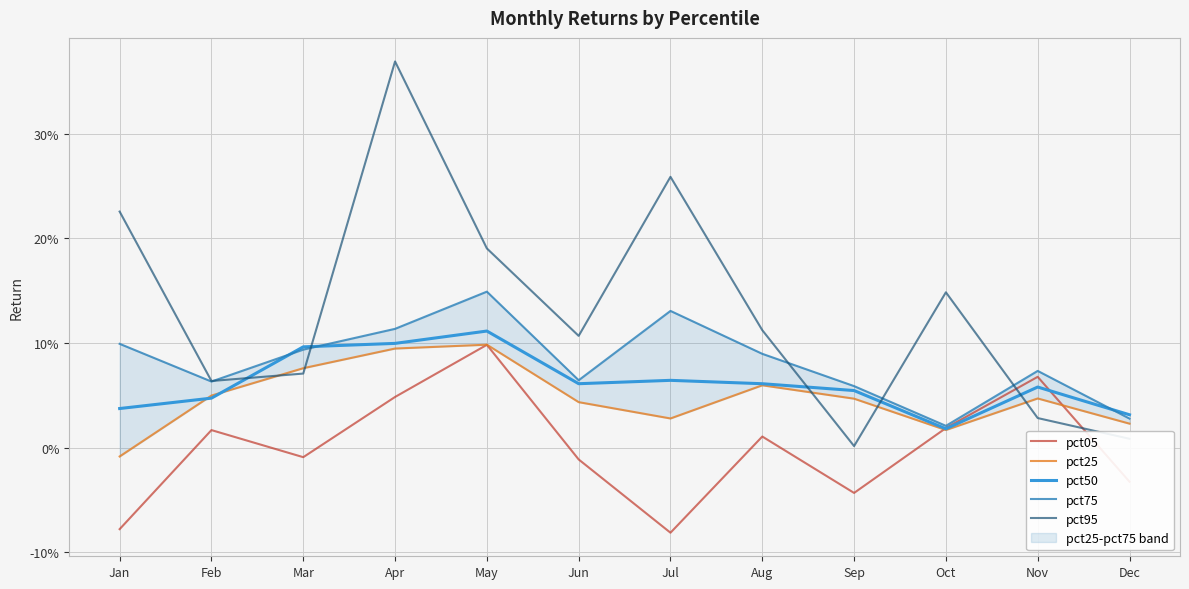

Which series has the largest total across all categories?

pct95